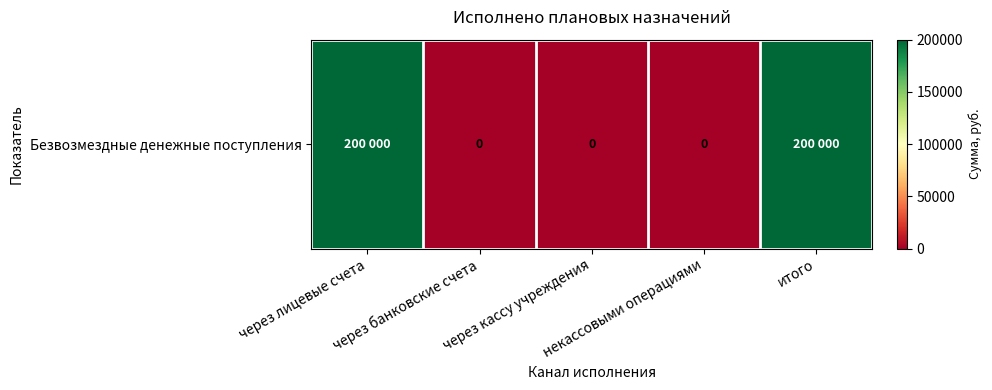

Reading left to right, list all the values displayed in this chart.

200000	0	0	0	200000